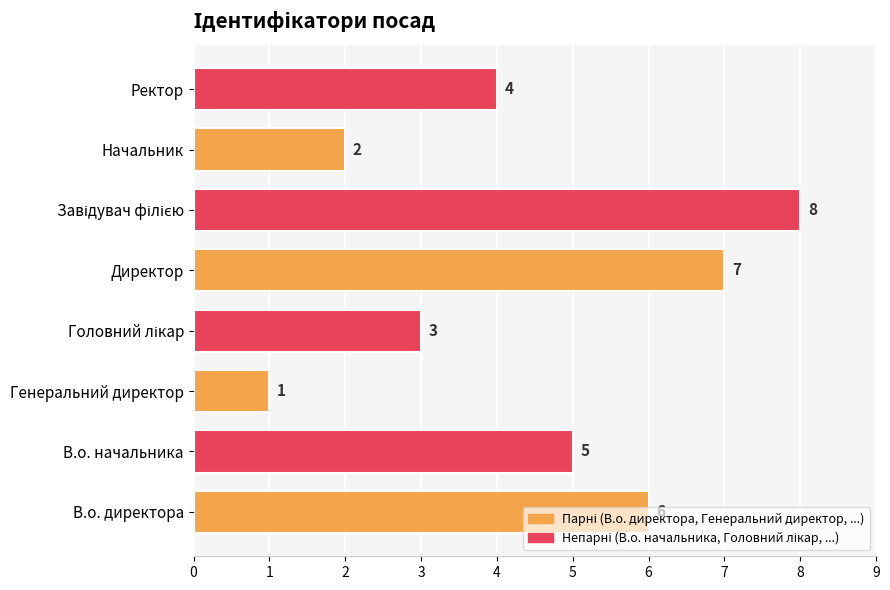

Is it true that the value at Начальник is 1?

False